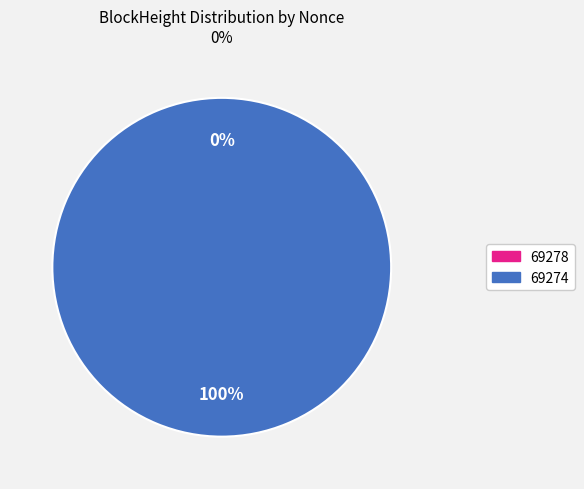

Count the number of slices in the pie.

2